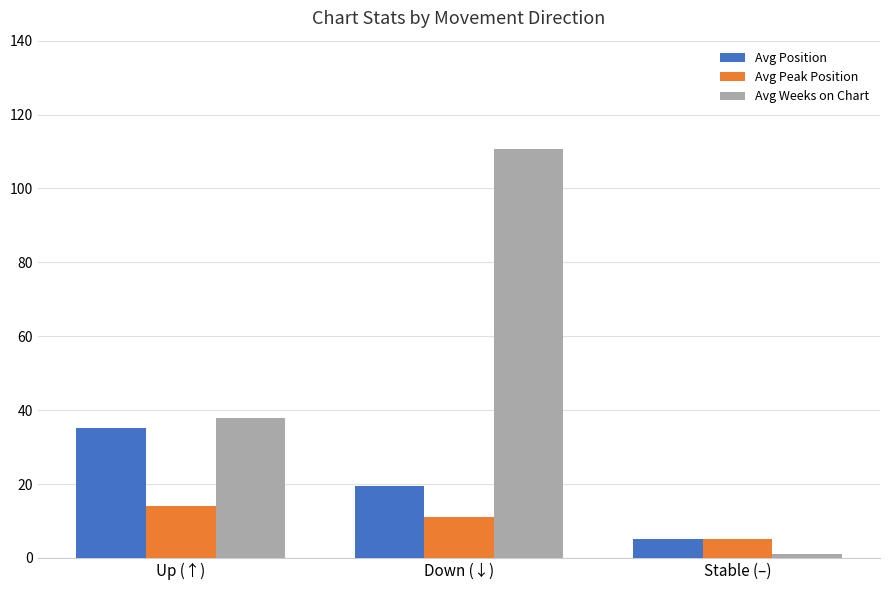

True or false: Avg Weeks on Chart has a value of 1.0 at Stable (–).

True